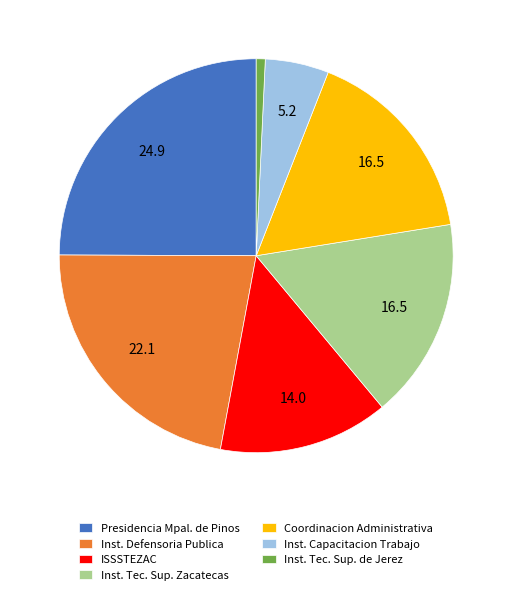

Count the number of slices in the pie.

7